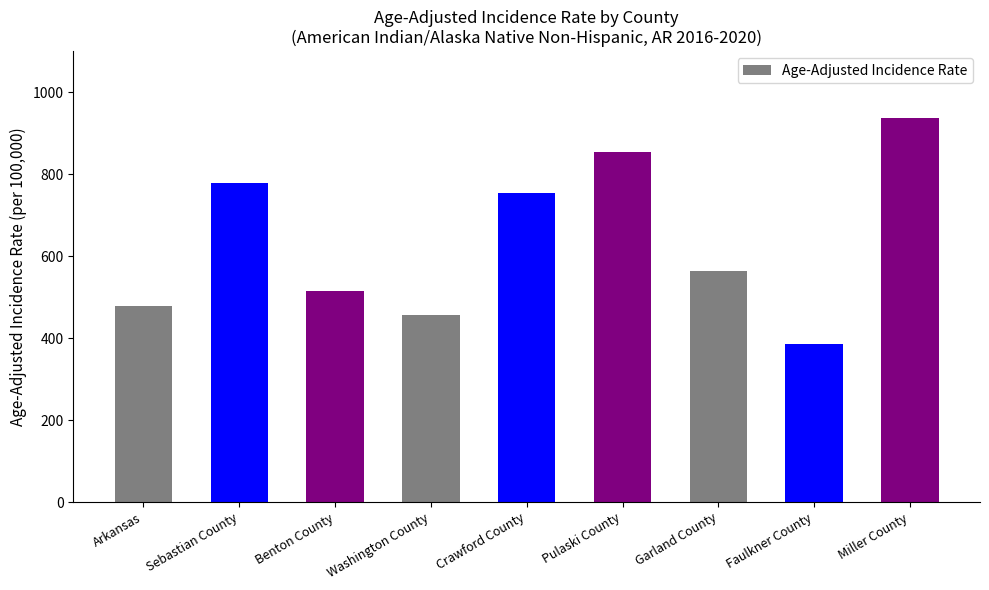

What is the value of the 6th bar from the left?

855.0